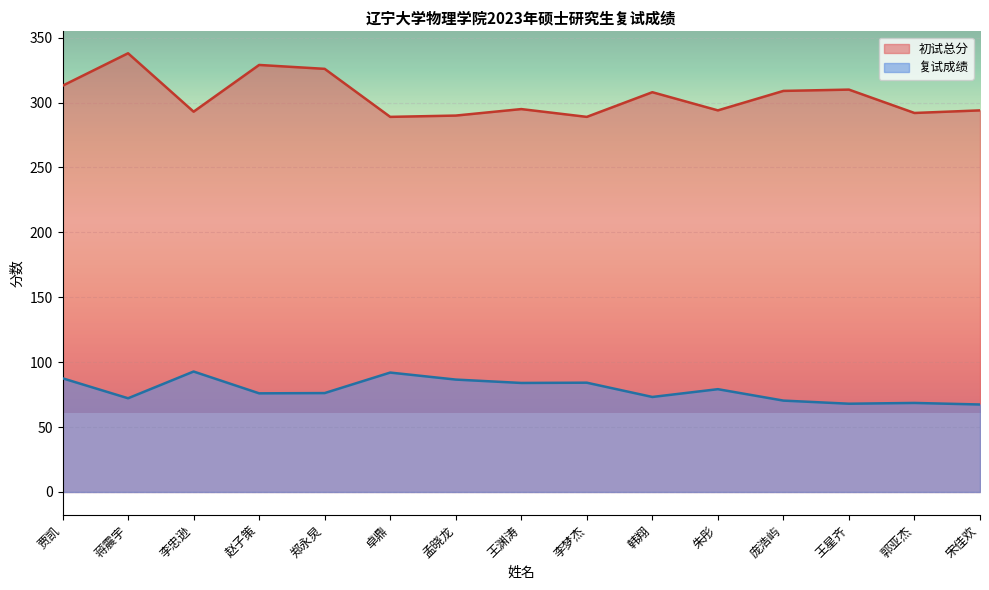

How many lines are shown in the chart?

2